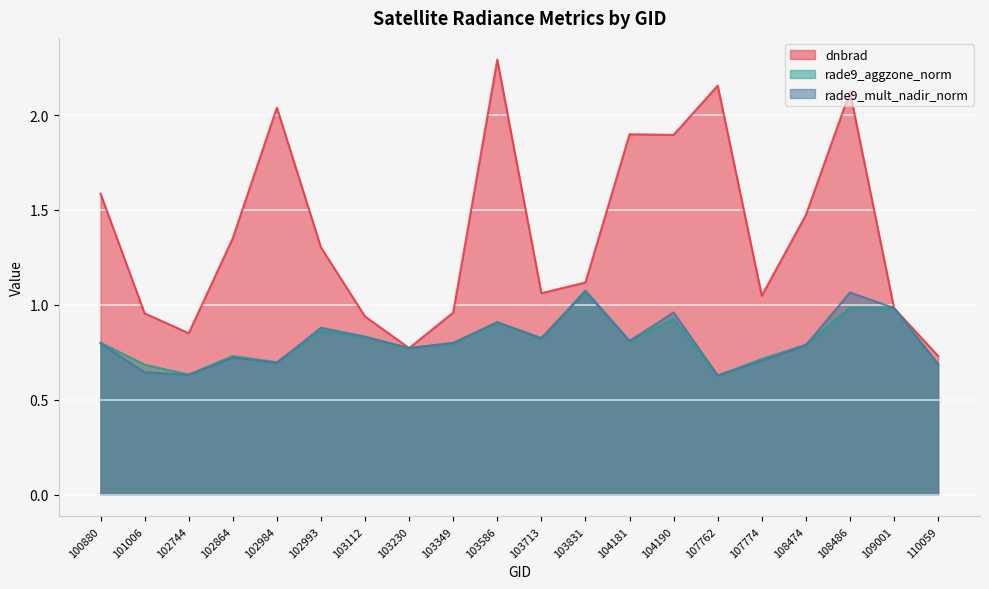

Reading left to right, list all the values displayed in this chart.

dnbrad: 1.6	1.0	0.9	1.4	2.0	1.3	0.9	0.8	1.0	2.3	1.1	1.1	1.9	1.9	2.2	1.0	1.5	2.1	1.0	0.7
rade9_aggzone_norm: 0.8	0.7	0.6	0.7	0.7	0.9	0.8	0.8	0.8	0.9	0.8	1.1	0.8	0.9	0.6	0.7	0.8	1.0	1.0	0.7
rade9_mult_nadir_norm: 0.8	0.6	0.6	0.7	0.7	0.9	0.8	0.8	0.8	0.9	0.8	1.1	0.8	1.0	0.6	0.7	0.8	1.1	1.0	0.7